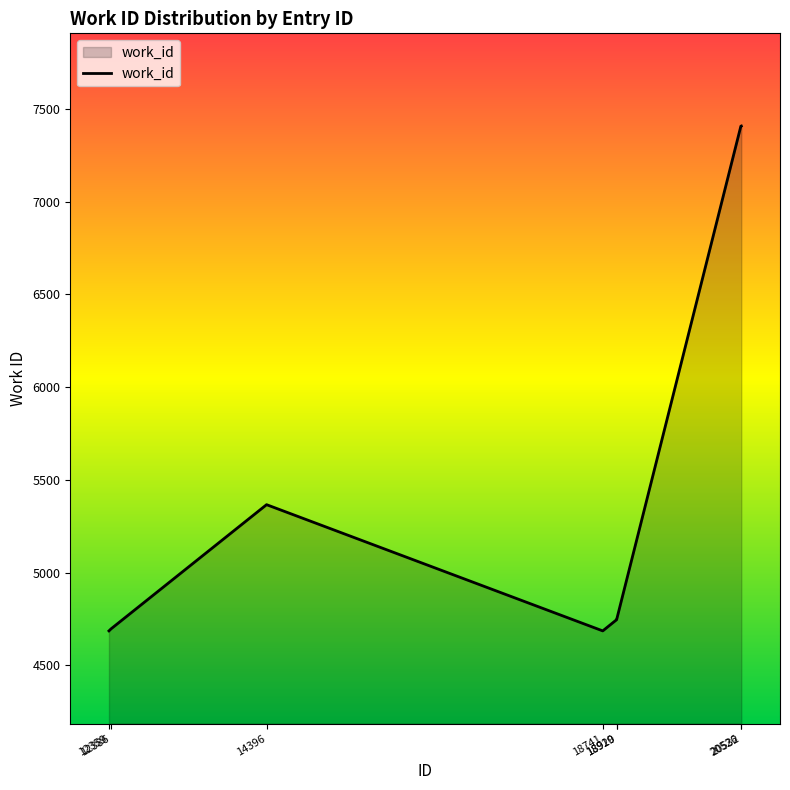

What is the difference between the maximum and minimum values?

2724